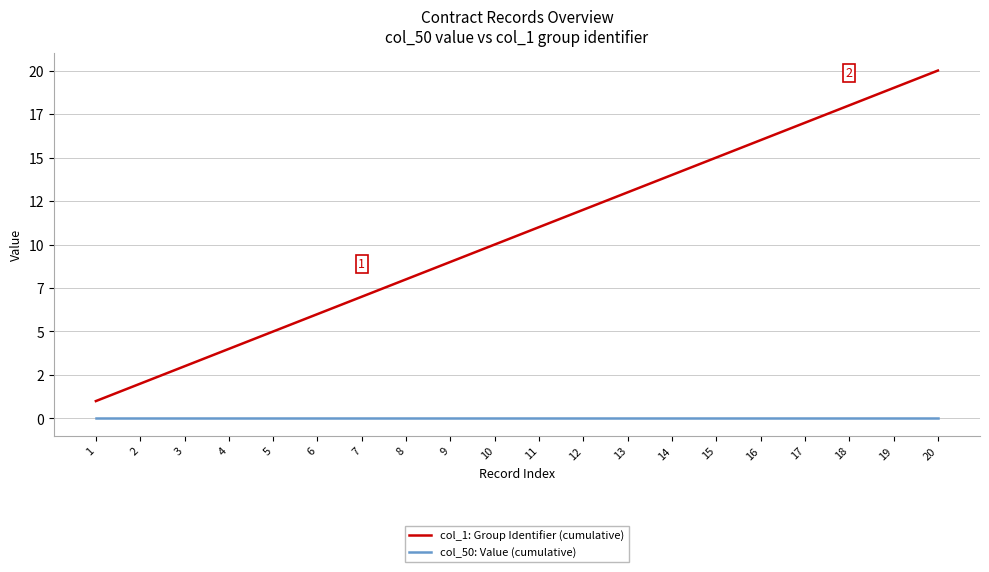

Rank the series at 3 from lowest to highest value.

col_50: Value (cumulative), col_1: Group Identifier (cumulative)